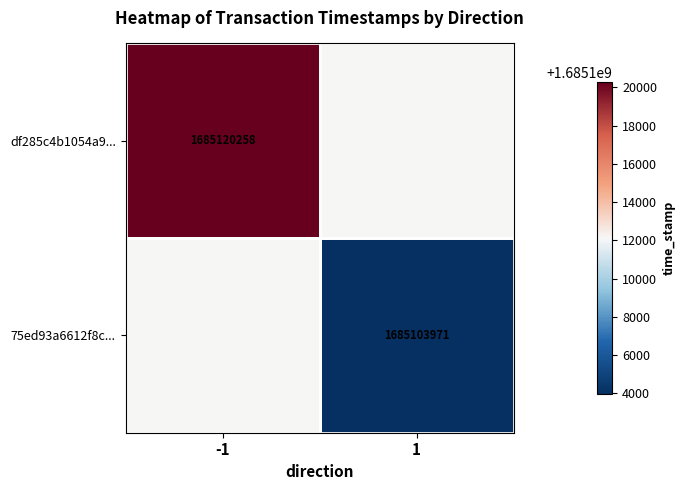

The value of 75ed93a6612f8c... at 1 is 905525404.4. True or false?

False